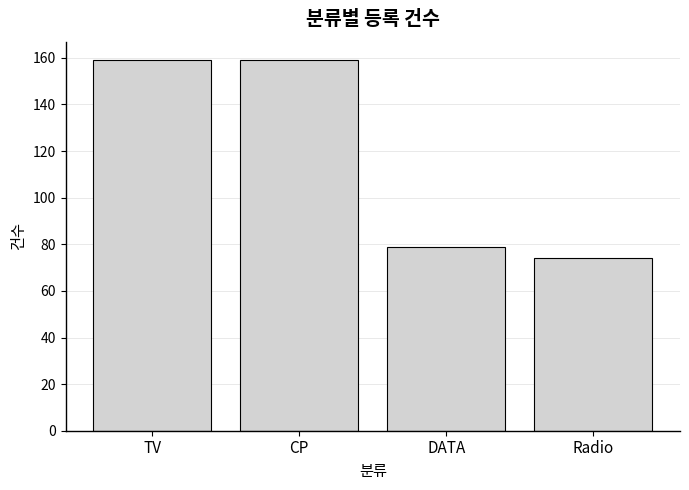

How many distinct data groups are displayed?

1